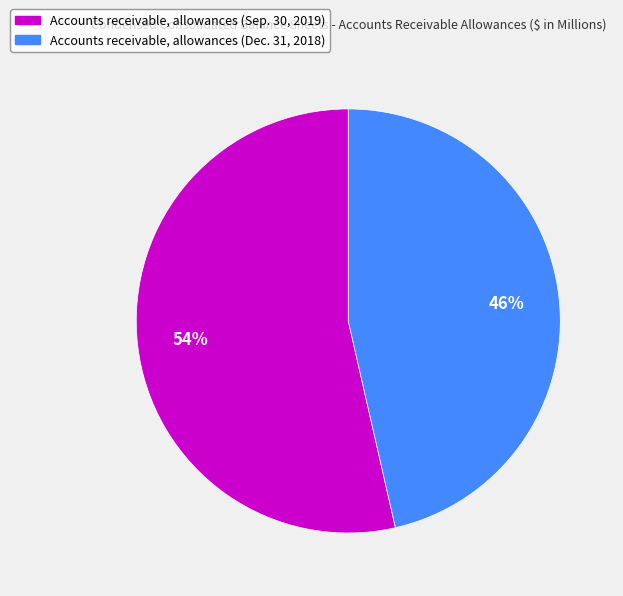

Combined, do Accounts receivable, allowances (Dec. 31, 2018) and Accounts receivable, allowances (Sep. 30, 2019) account for over 50%?

Yes